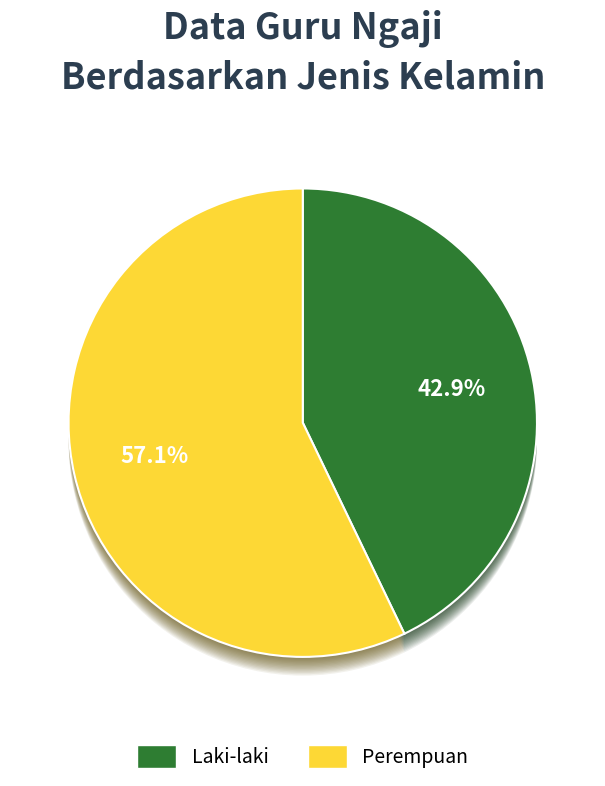

Which slice is the smallest?

Laki-laki